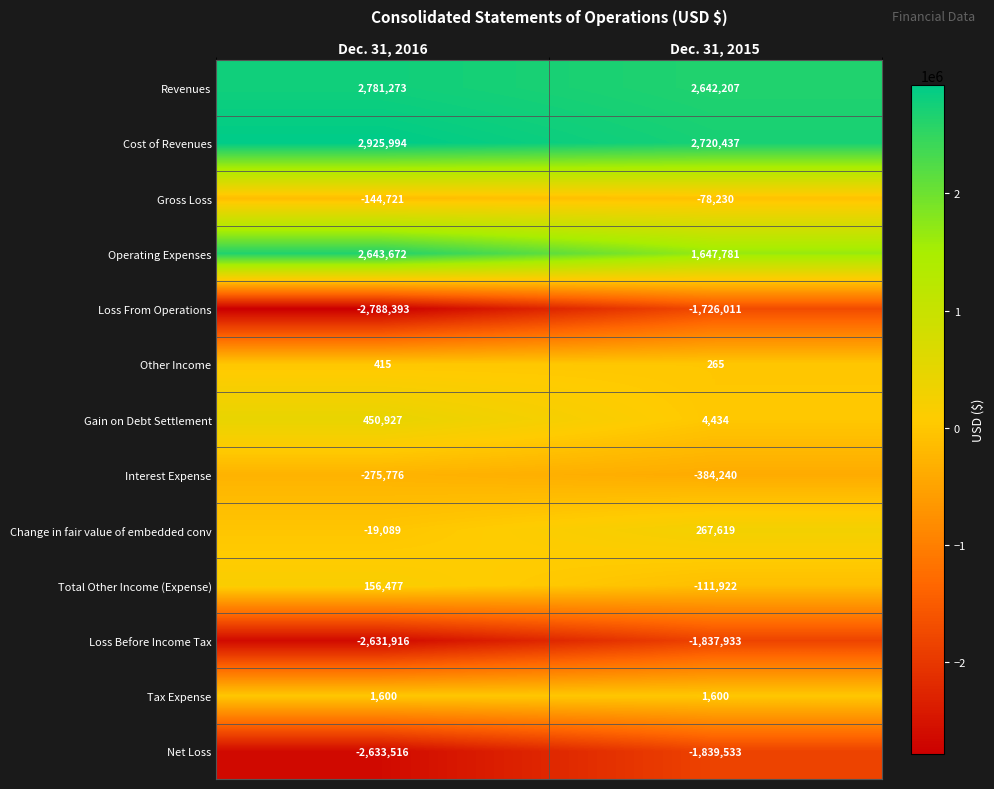

How many categories are shown in the chart?

2